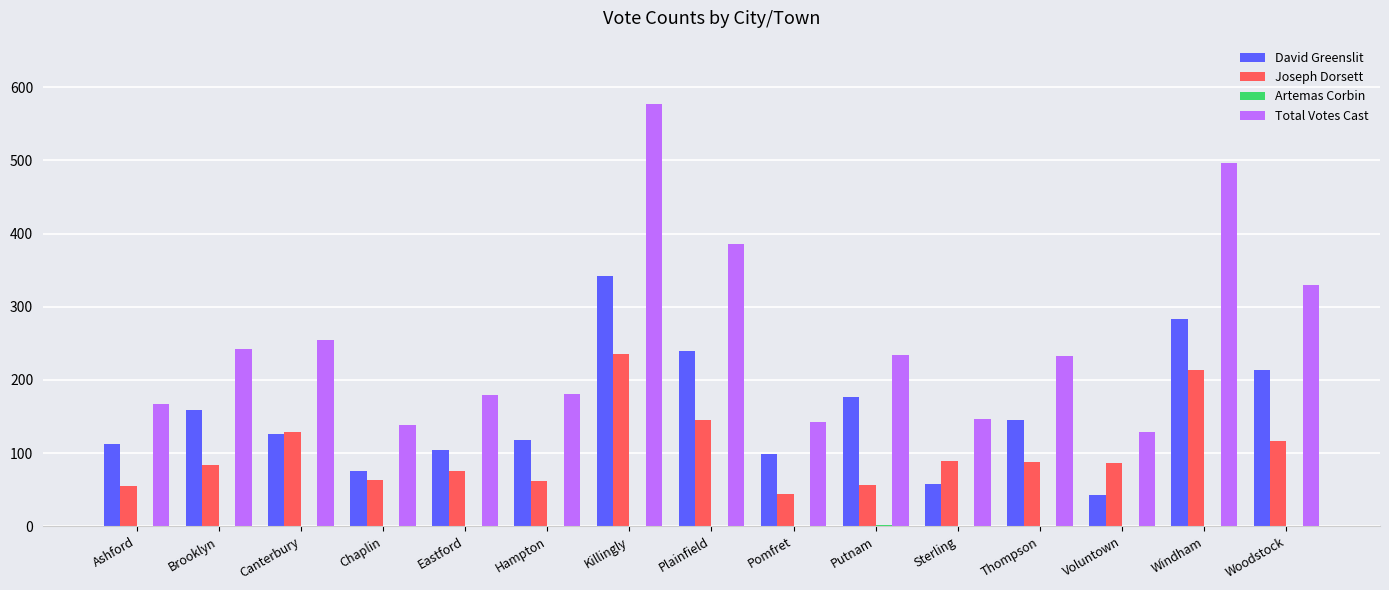

Which series changed the most between Putnam and Windham?

Total Votes Cast